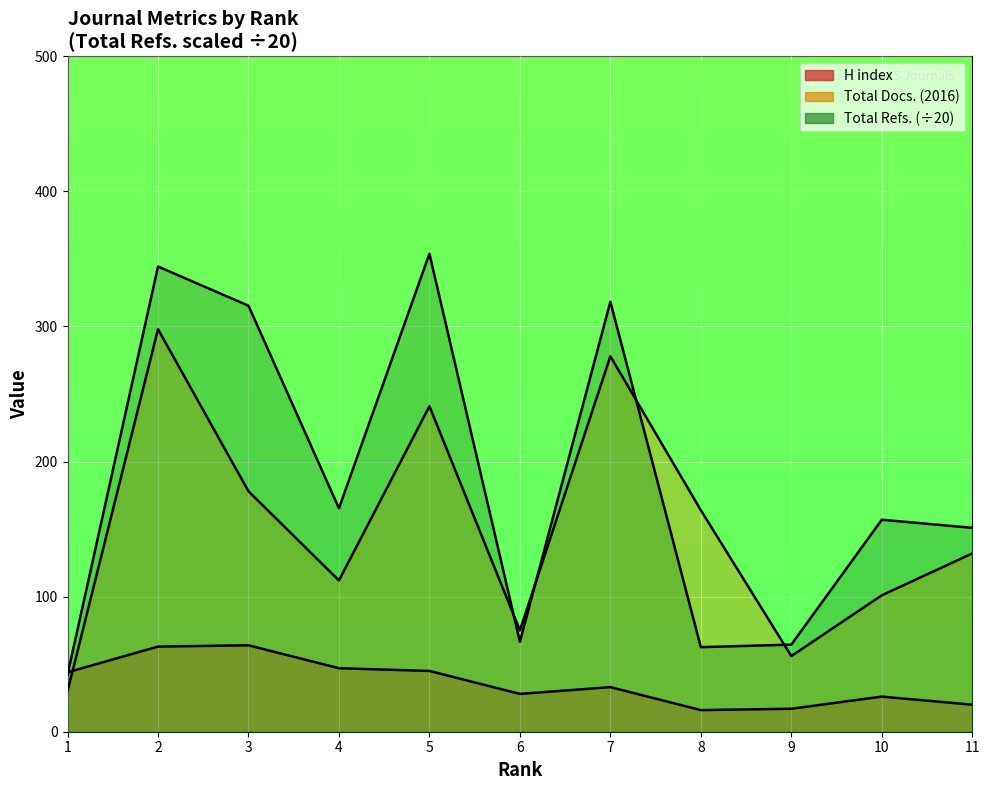

At which category does H index reach its first local valley?

6